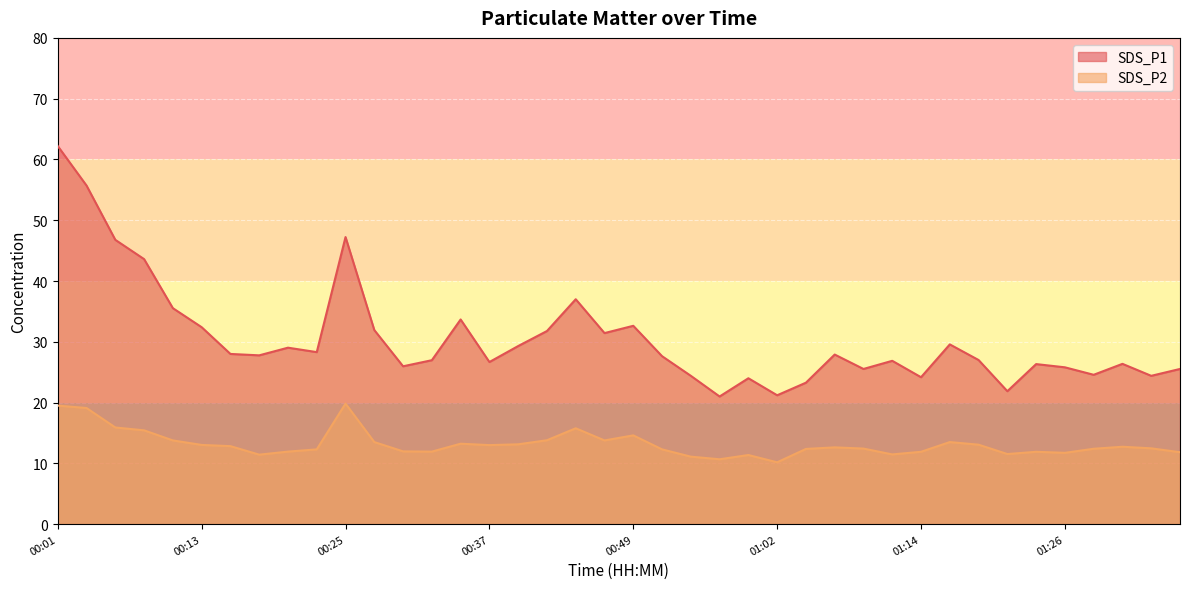

At which category is the sum across all series the highest?

00:01